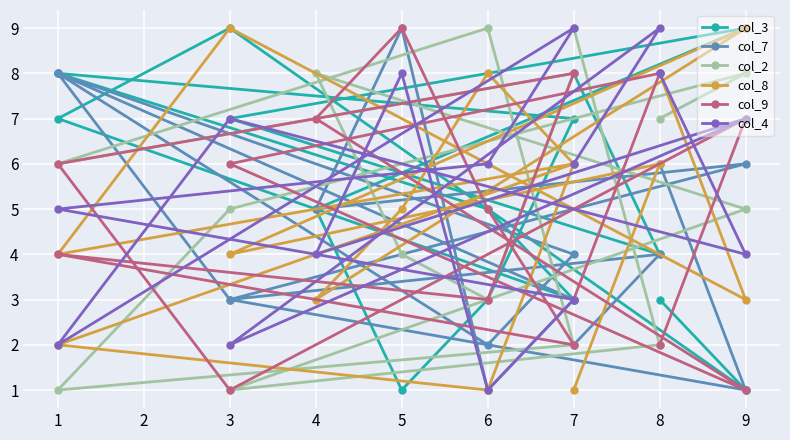

Count the number of data series in this chart.

6